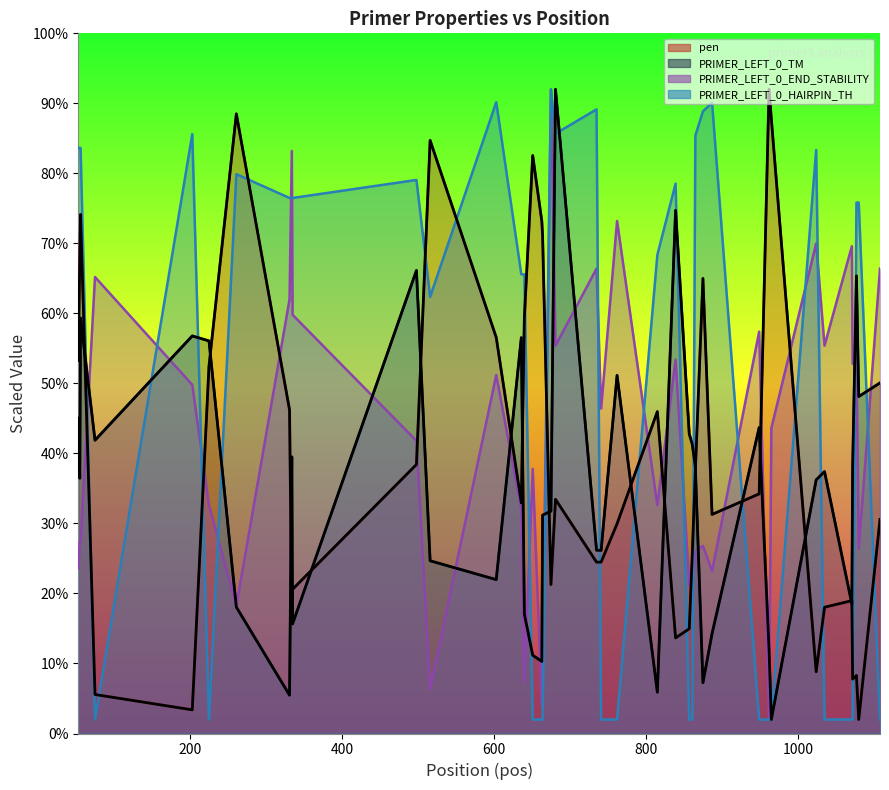

How many times do PRIMER_LEFT_0_HAIRPIN_TH and pen cross each other?

17